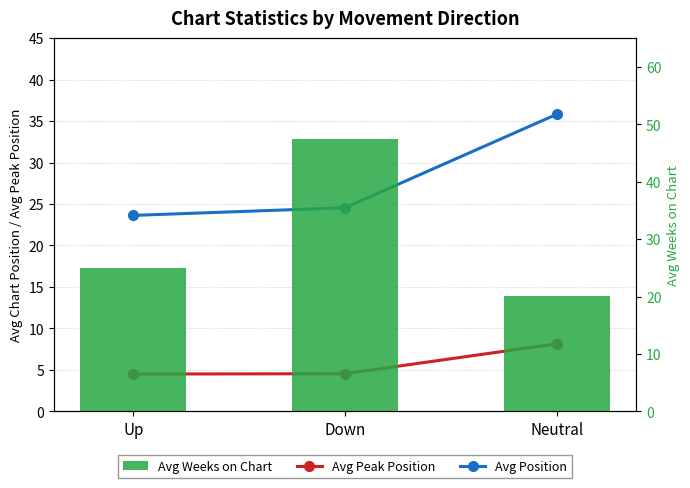

Reading left to right, transcribe all the data shown in this chart.

Avg Peak Position: 4.5	4.5	8.2
Avg Position: 23.6	24.5	35.8
Avg Weeks on Chart: 25.0	47.4	20.1